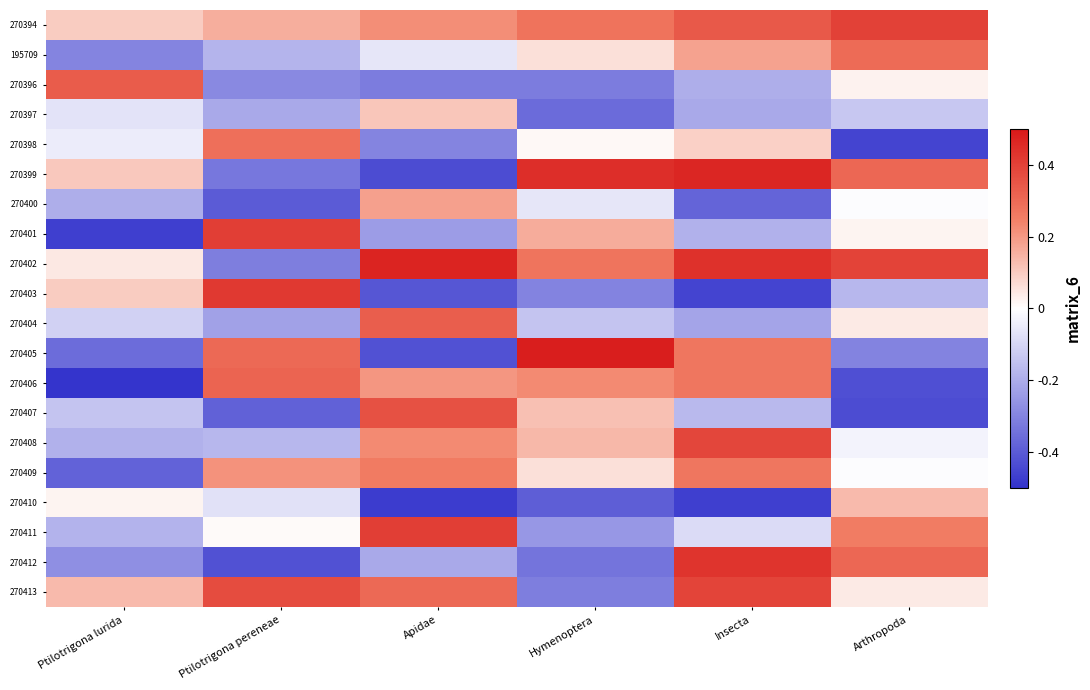

Reading right to left, transcribe all the data shown in this chart.

270394: Arthropoda=0.4	Insecta=0.3	Hymenoptera=0.3	Apidae=0.2	Ptilotrigona pereneae=0.2	Ptilotrigona lurida=0.1
195709: Arthropoda=0.3	Insecta=0.2	Hymenoptera=0.1	Apidae=-0.1	Ptilotrigona pereneae=-0.2	Ptilotrigona lurida=-0.3
270396: Arthropoda=0.0	Insecta=-0.2	Hymenoptera=-0.3	Apidae=-0.3	Ptilotrigona pereneae=-0.3	Ptilotrigona lurida=0.3
270397: Arthropoda=-0.1	Insecta=-0.2	Hymenoptera=-0.4	Apidae=0.1	Ptilotrigona pereneae=-0.2	Ptilotrigona lurida=-0.1
270398: Arthropoda=-0.5	Insecta=0.1	Hymenoptera=0.0	Apidae=-0.3	Ptilotrigona pereneae=0.3	Ptilotrigona lurida=-0.0
270399: Arthropoda=0.3	Insecta=0.5	Hymenoptera=0.4	Apidae=-0.4	Ptilotrigona pereneae=-0.3	Ptilotrigona lurida=0.1
270400: Arthropoda=-0.0	Insecta=-0.4	Hymenoptera=-0.1	Apidae=0.2	Ptilotrigona pereneae=-0.4	Ptilotrigona lurida=-0.2
270401: Arthropoda=0.0	Insecta=-0.2	Hymenoptera=0.2	Apidae=-0.2	Ptilotrigona pereneae=0.4	Ptilotrigona lurida=-0.5
270402: Arthropoda=0.4	Insecta=0.4	Hymenoptera=0.3	Apidae=0.5	Ptilotrigona pereneae=-0.3	Ptilotrigona lurida=0.0
270403: Arthropoda=-0.2	Insecta=-0.5	Hymenoptera=-0.3	Apidae=-0.4	Ptilotrigona pereneae=0.4	Ptilotrigona lurida=0.1
270404: Arthropoda=0.0	Insecta=-0.2	Hymenoptera=-0.1	Apidae=0.3	Ptilotrigona pereneae=-0.2	Ptilotrigona lurida=-0.1
270405: Arthropoda=-0.3	Insecta=0.3	Hymenoptera=0.5	Apidae=-0.4	Ptilotrigona pereneae=0.3	Ptilotrigona lurida=-0.4
270406: Arthropoda=-0.4	Insecta=0.3	Hymenoptera=0.2	Apidae=0.2	Ptilotrigona pereneae=0.3	Ptilotrigona lurida=-0.5
270407: Arthropoda=-0.4	Insecta=-0.2	Hymenoptera=0.1	Apidae=0.4	Ptilotrigona pereneae=-0.4	Ptilotrigona lurida=-0.1
270408: Arthropoda=-0.0	Insecta=0.4	Hymenoptera=0.1	Apidae=0.2	Ptilotrigona pereneae=-0.2	Ptilotrigona lurida=-0.2
270409: Arthropoda=-0.0	Insecta=0.3	Hymenoptera=0.1	Apidae=0.3	Ptilotrigona pereneae=0.2	Ptilotrigona lurida=-0.4
270410: Arthropoda=0.1	Insecta=-0.5	Hymenoptera=-0.4	Apidae=-0.5	Ptilotrigona pereneae=-0.1	Ptilotrigona lurida=0.0
270411: Arthropoda=0.3	Insecta=-0.1	Hymenoptera=-0.3	Apidae=0.4	Ptilotrigona pereneae=0.0	Ptilotrigona lurida=-0.2
270412: Arthropoda=0.3	Insecta=0.4	Hymenoptera=-0.3	Apidae=-0.2	Ptilotrigona pereneae=-0.4	Ptilotrigona lurida=-0.3
270413: Arthropoda=0.0	Insecta=0.4	Hymenoptera=-0.3	Apidae=0.3	Ptilotrigona pereneae=0.4	Ptilotrigona lurida=0.1